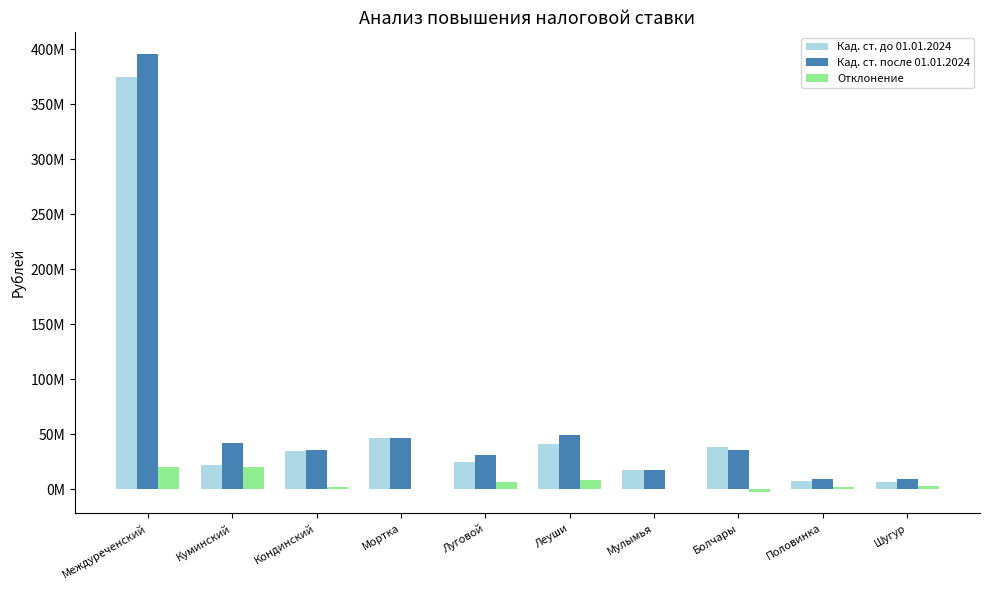

What is the lowest value of the Кад. ст. до 01.01.2024 series?

6129634.3